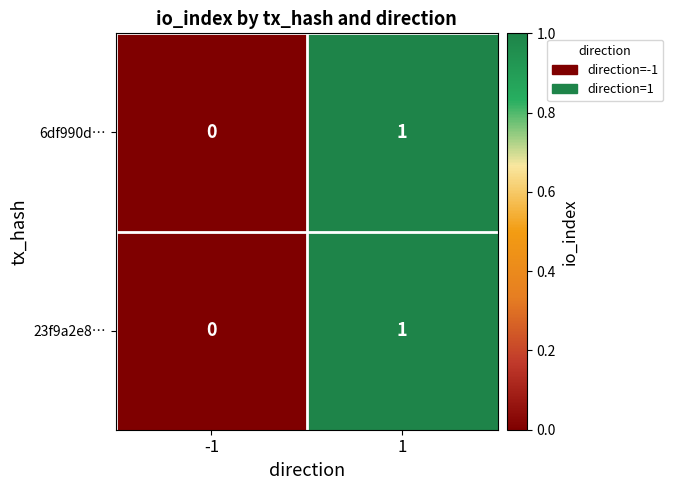

True or false: 6df990d… has a value of -1 at -1.

False